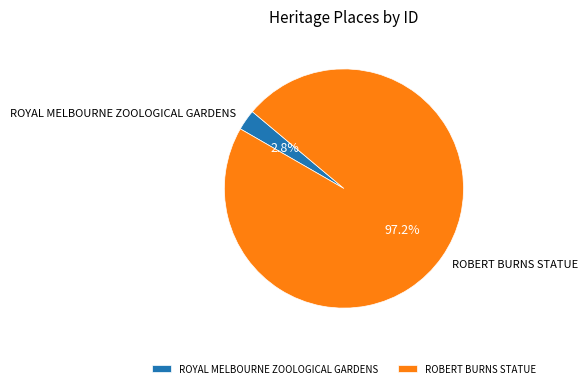

Rank the categories by value from highest to lowest.

ROBERT BURNS STATUE, ROYAL MELBOURNE ZOOLOGICAL GARDENS